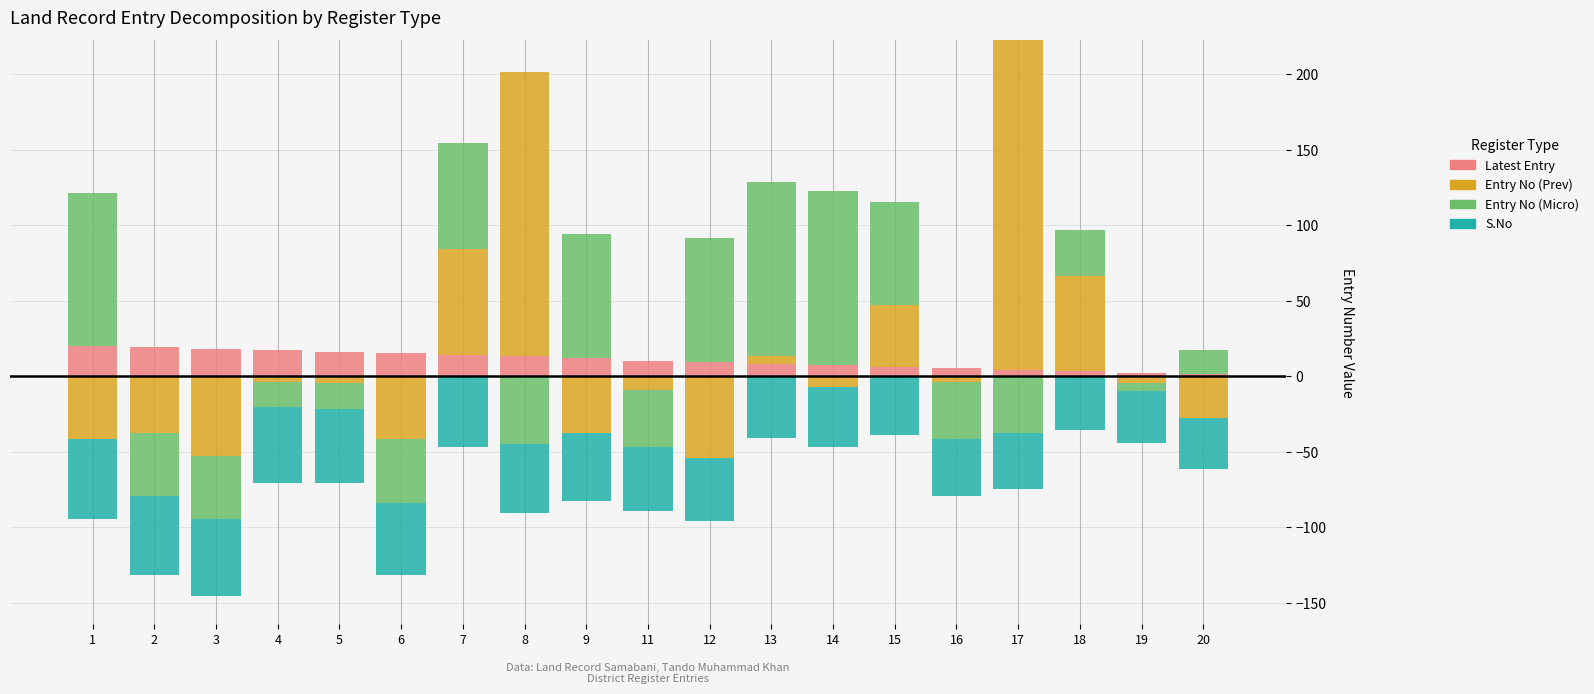

What is the difference between the Latest Entry values at 14 and 8?

6.0